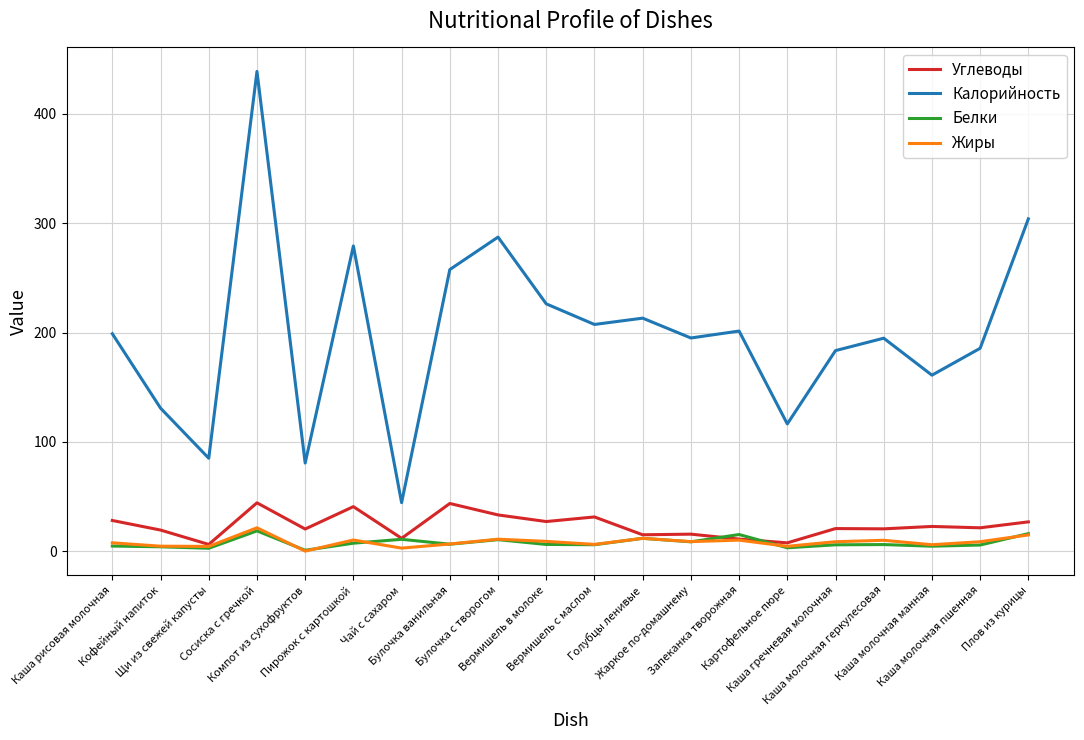

True or false: Калорийность and Жиры cross at least once.

False